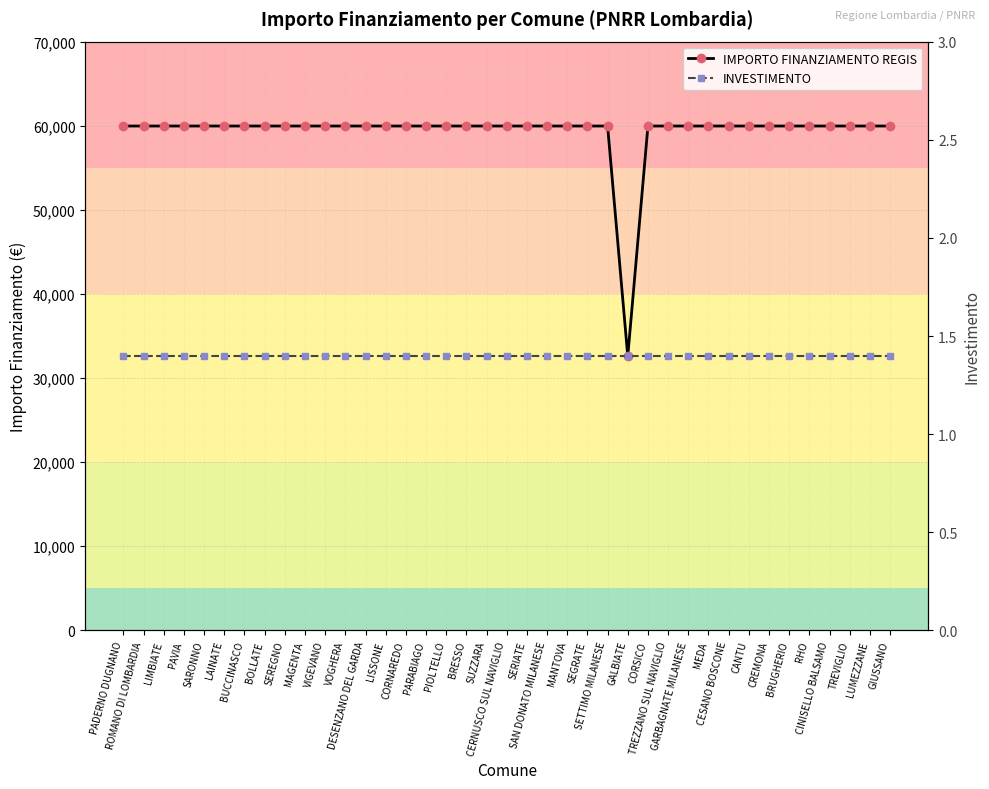

What is the sum of the INVESTIMENTO values at BOLLATE and SETTIMO MILANESE?

2.8